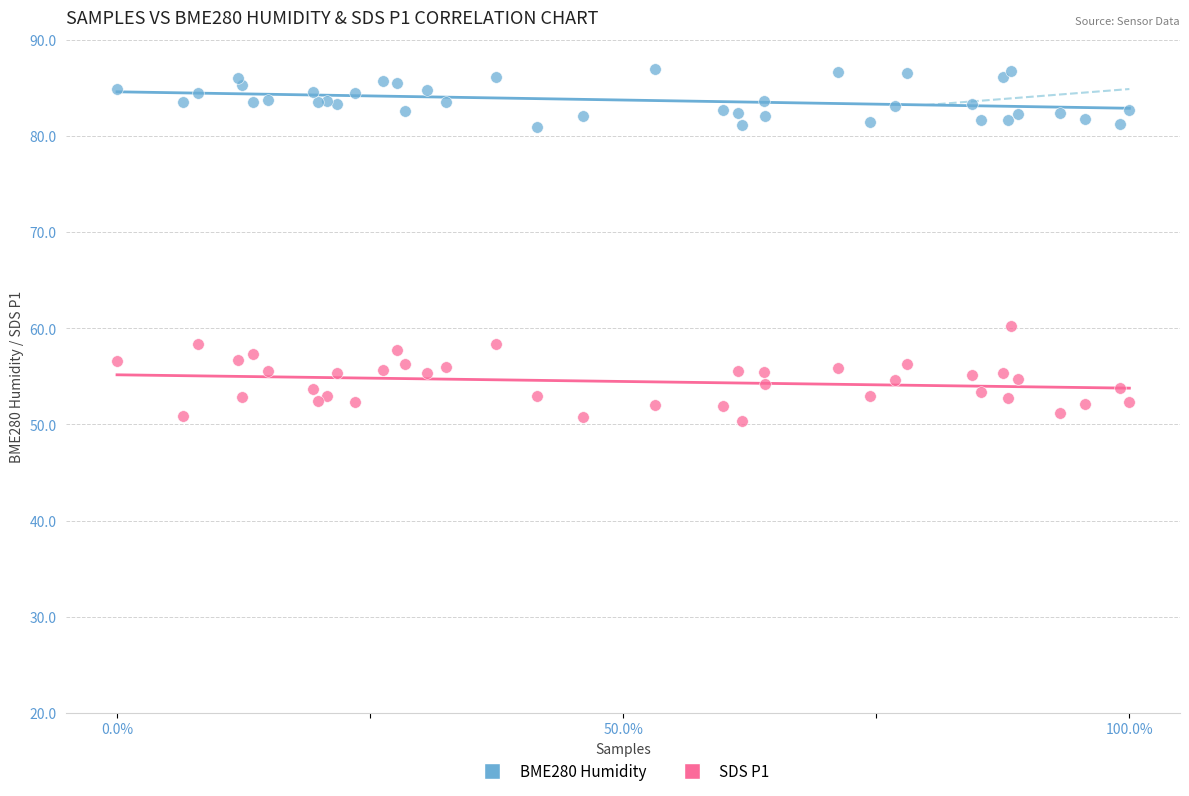

Which series has the widest spread of Y values?

SDS P1